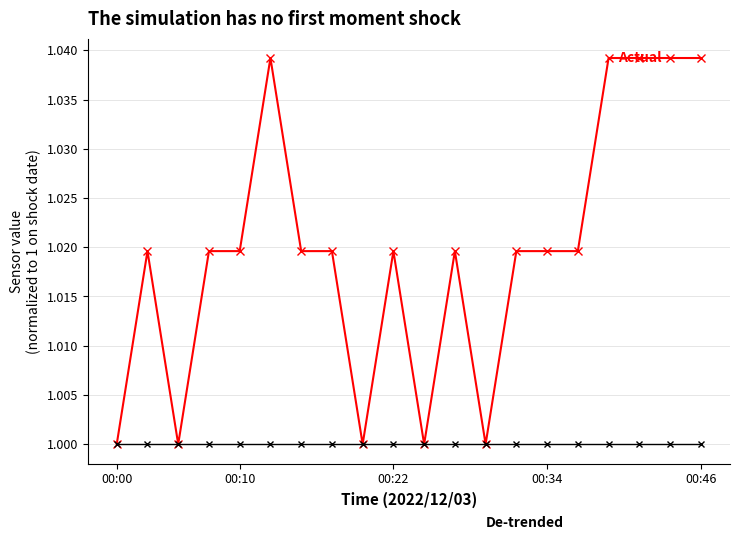

How many series are shown in this chart?

2